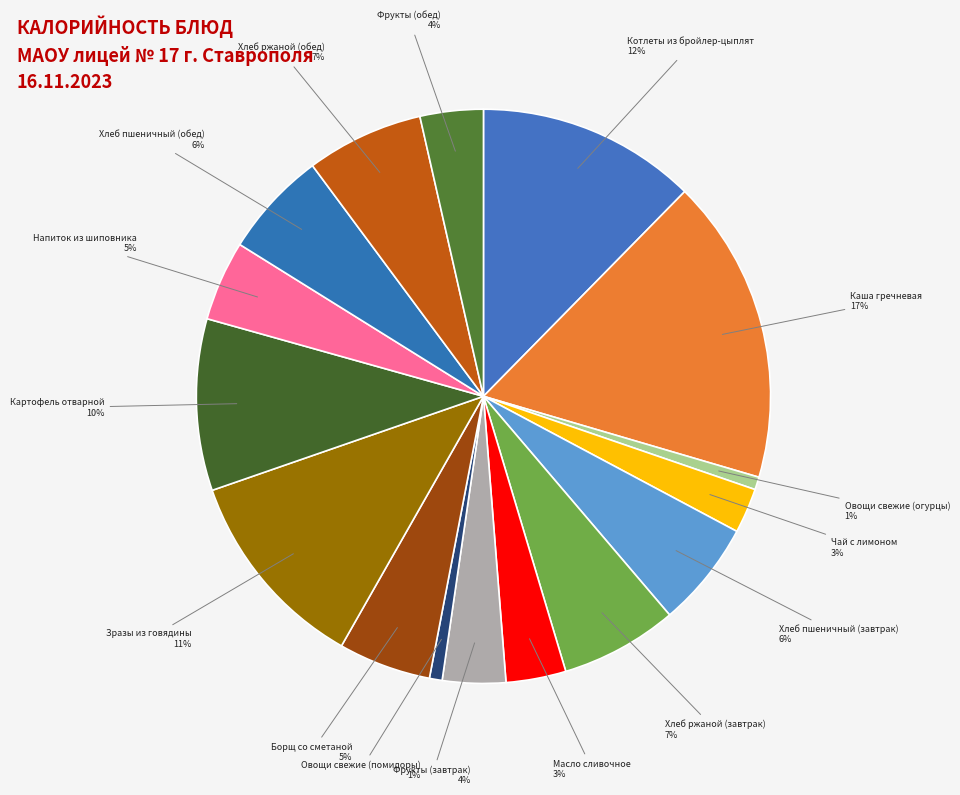

Does any single category account for the majority?

No